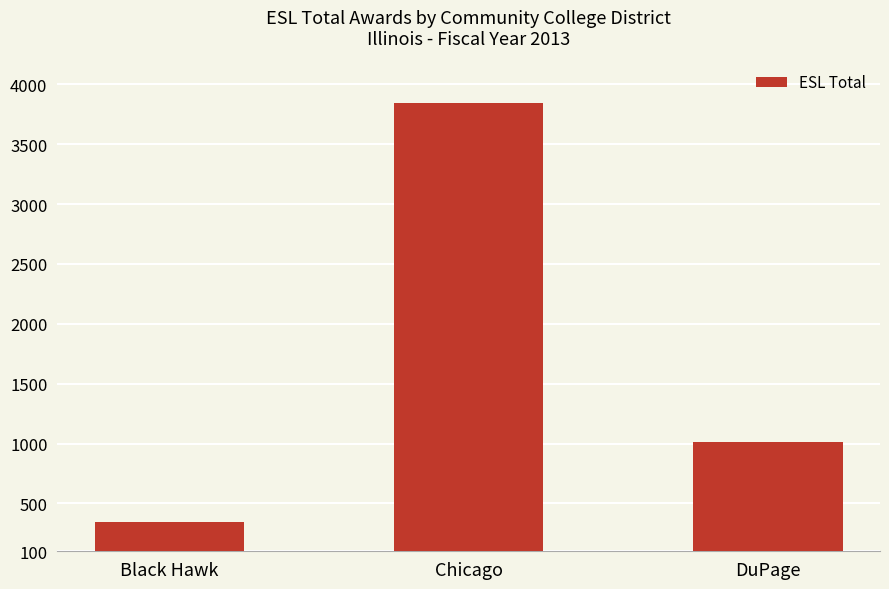

At which label does the data first exceed 1010?

Chicago